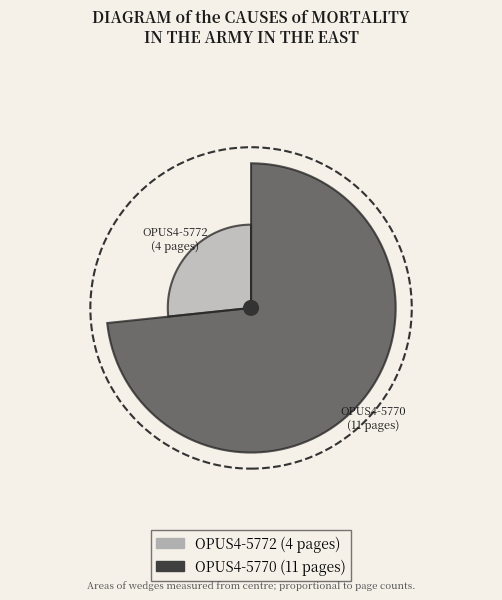

What is the change in value from OPUS4-5772 to OPUS4-5770?

+7